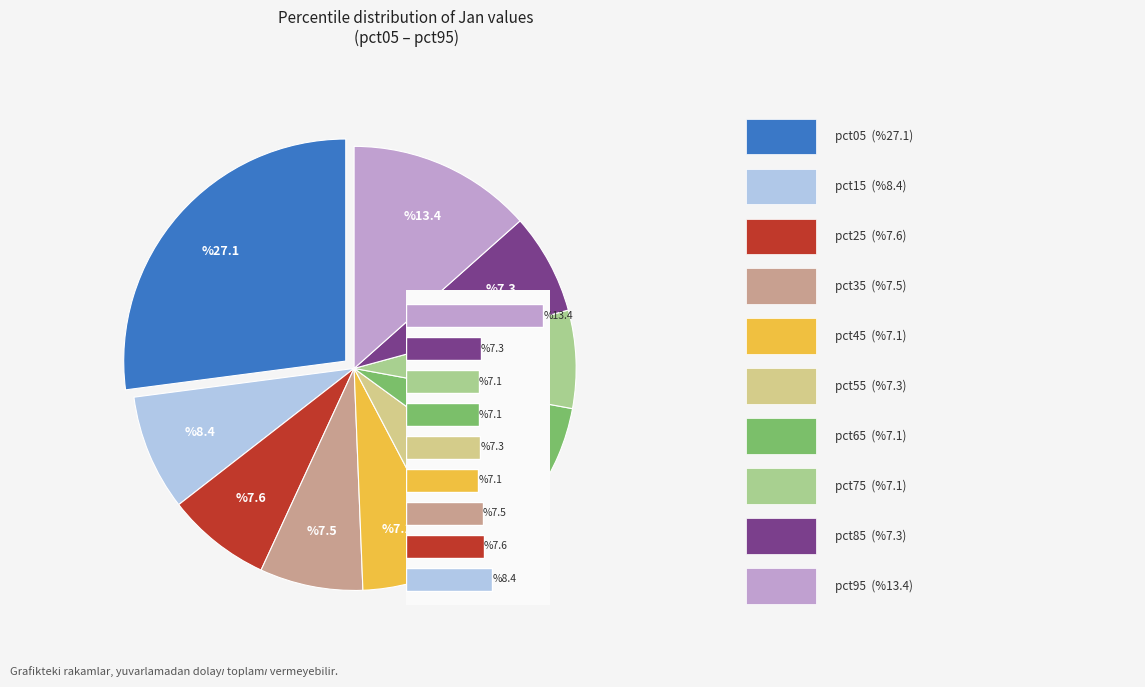

Is it true that pct45 is 7% of the pie?

True